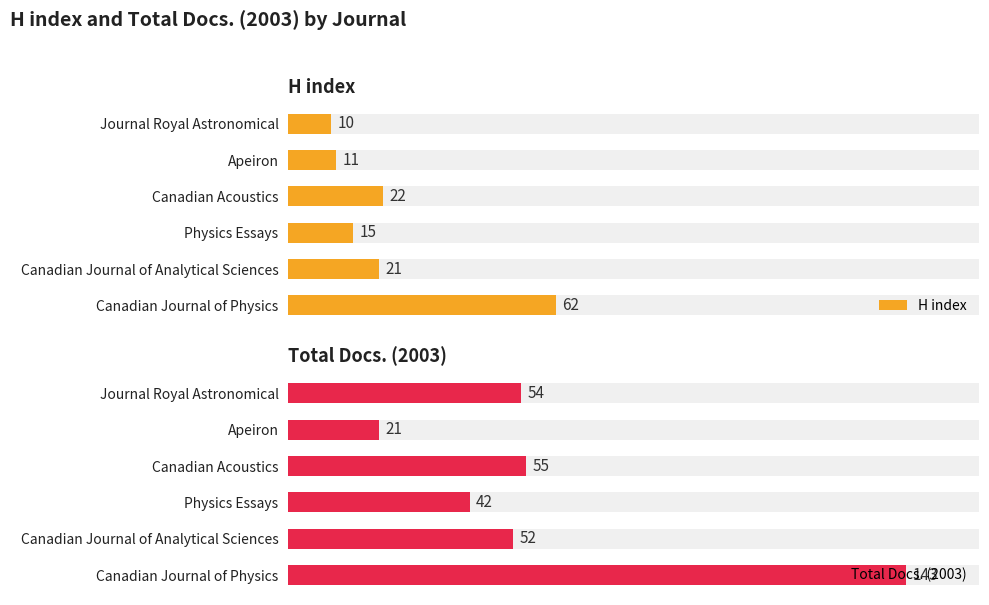

Which series has the widest spread of values?

Total Docs. (2003)